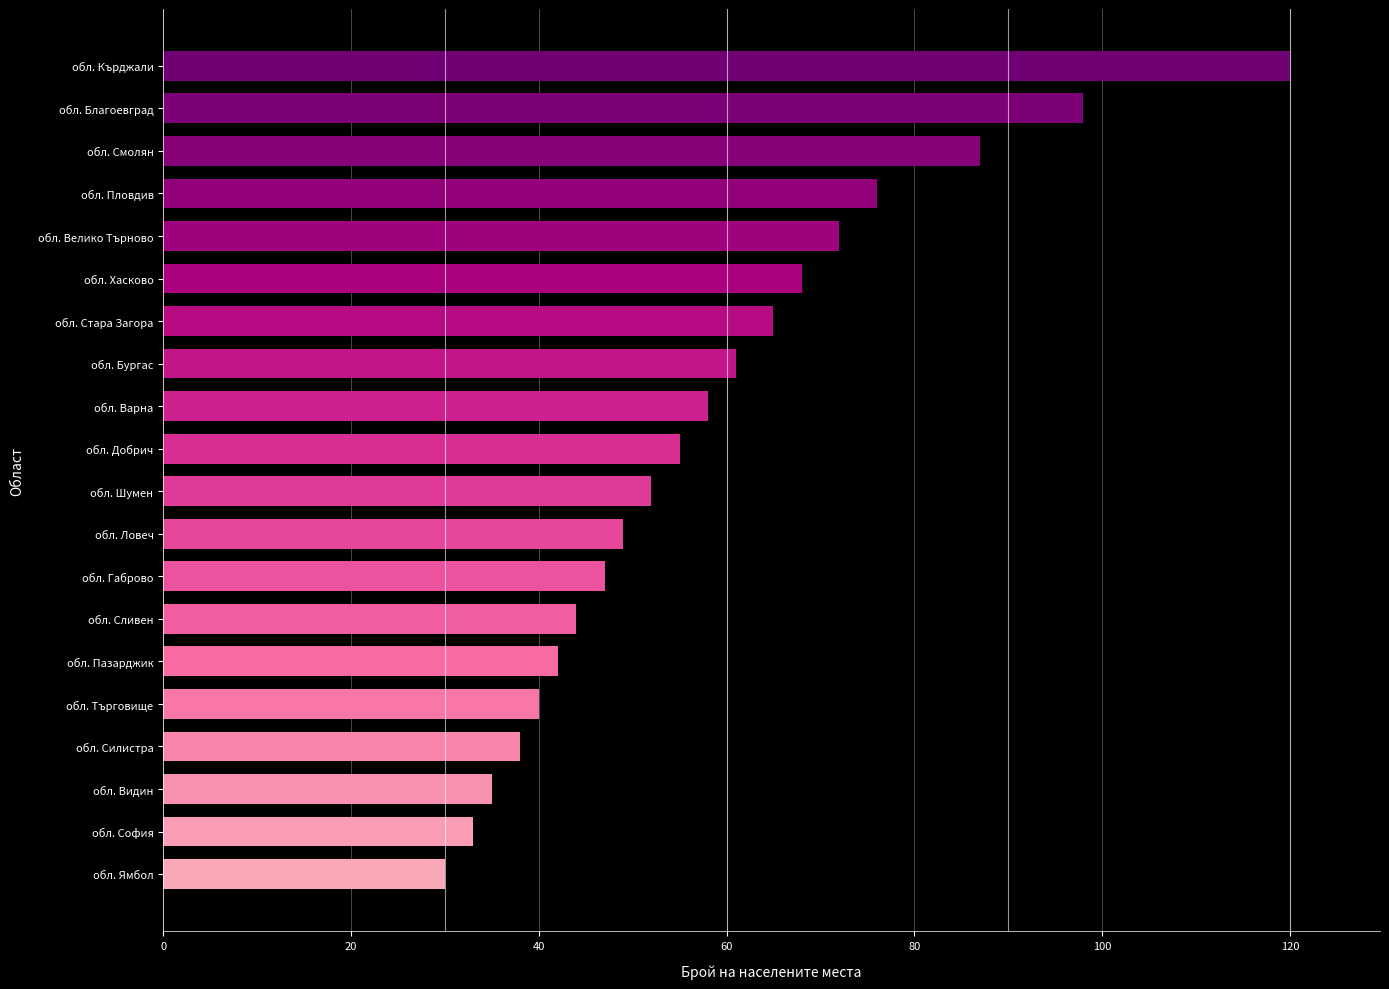

Which has a higher value, обл. Варна or обл. Бургас?

обл. Бургас